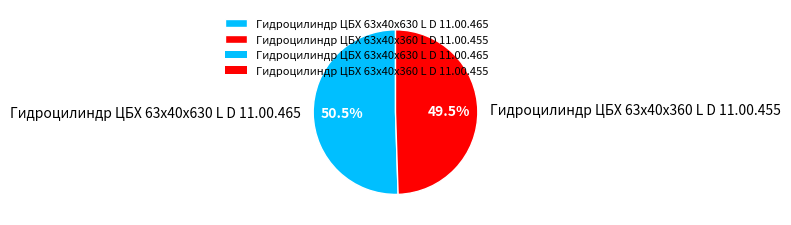

Approximately how many times larger is the value at Гидроцилиндр ЦБХ 63х40х630 L D 11.00.465 compared to Гидроцилиндр ЦБХ 63х40х360 L D 11.00.455?

1.0